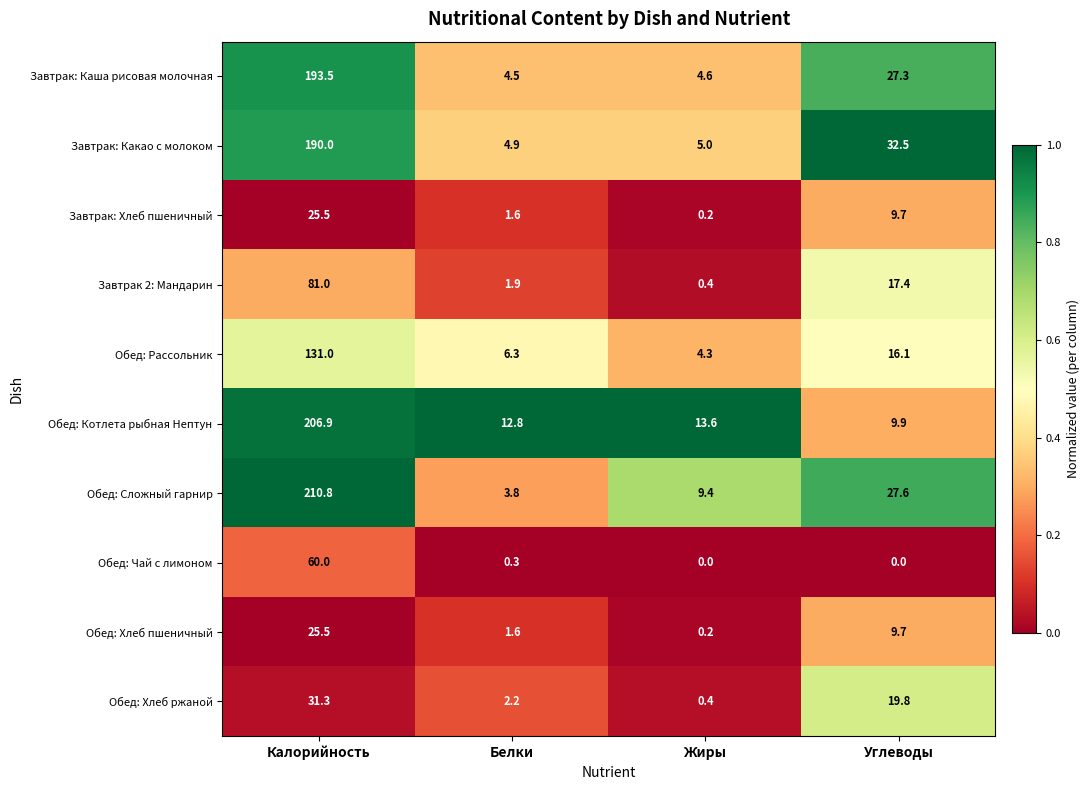

How many series are shown in this chart?

10